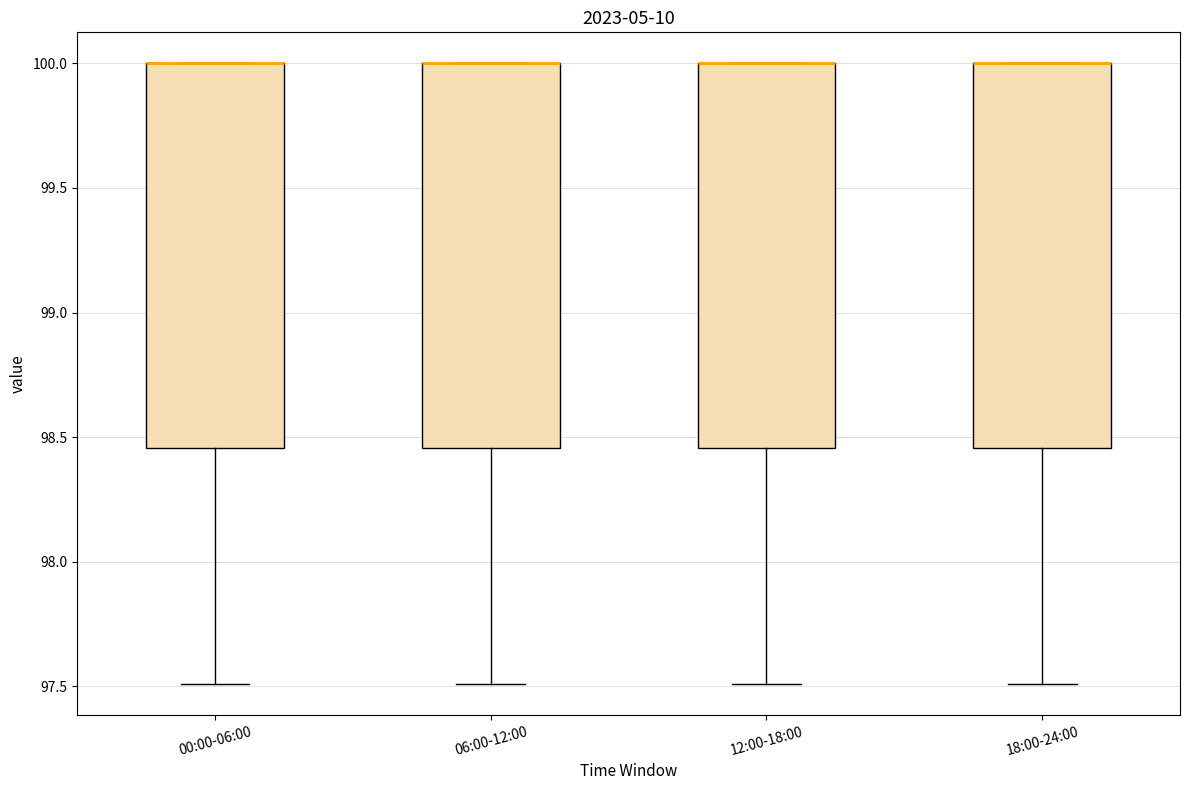

Reading left to right, transcribe this box plot: for each box, give where its median line is, the range the box spans, and where its two whiskers end, as read against the y-axis. The values are not printed on the chart, so give them approximately, as read against the axis.

00:00-06:00: median 100.00 (drawn on the box's upper edge), box 98.45 to 100.00, whiskers 97.50 to 100.00
06:00-12:00: median 100.00 (drawn on the box's upper edge), box 98.45 to 100.00, whiskers 97.50 to 100.00
12:00-18:00: median 100.00 (drawn on the box's upper edge), box 98.45 to 100.00, whiskers 97.50 to 100.00
18:00-24:00: median 100.00 (drawn on the box's upper edge), box 98.45 to 100.00, whiskers 97.50 to 100.00